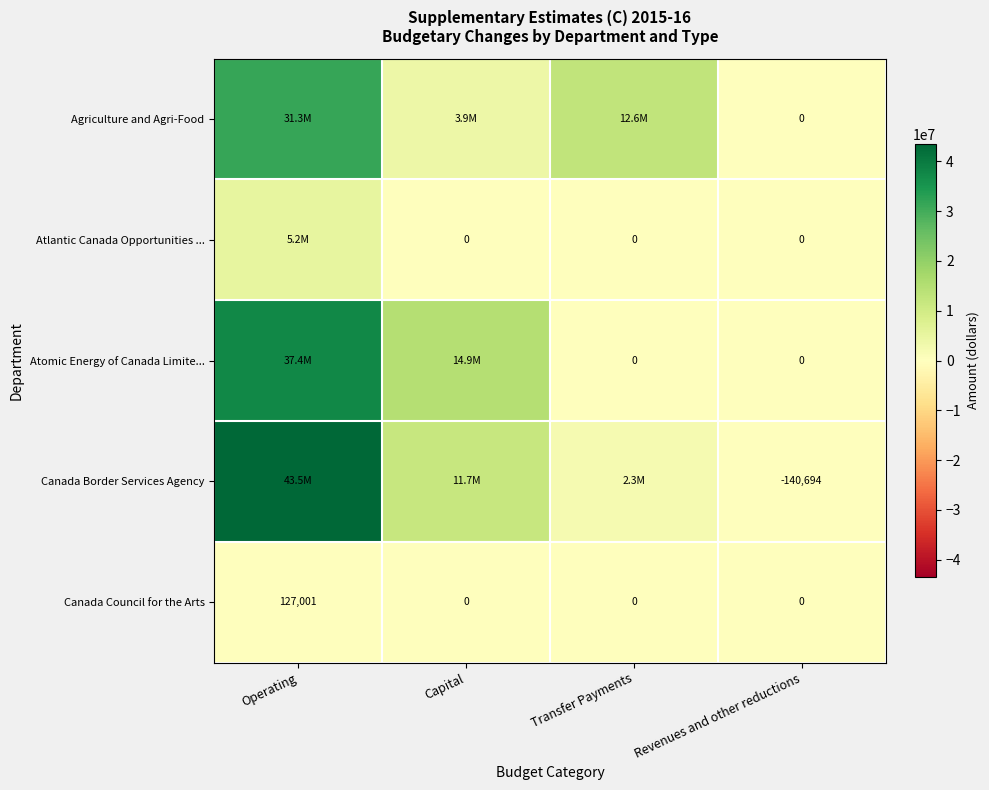

How many values in Canada Council for the Arts are above zero?

1